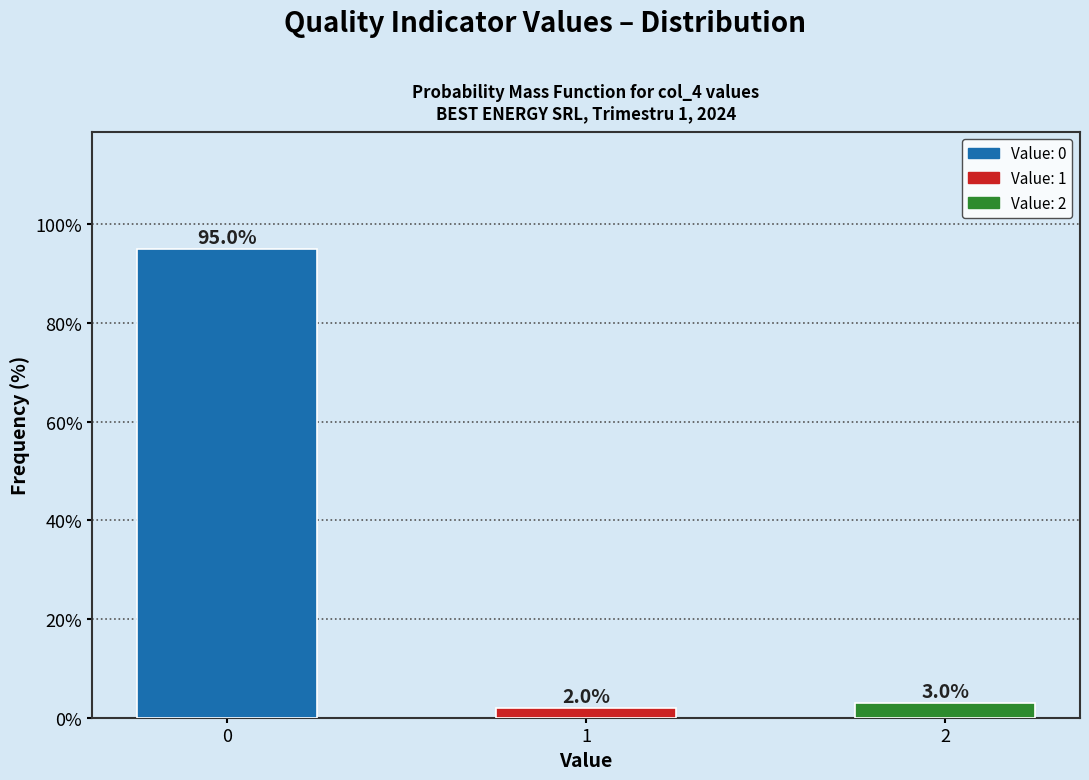

Reading left to right, list all the values displayed in this chart.

95	2	3